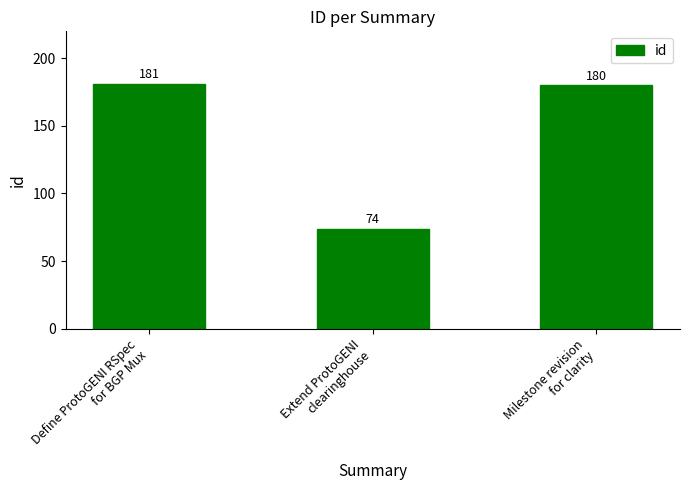

What is the label of the 2nd bar from the right?

Extend ProtoGENI
clearinghouse